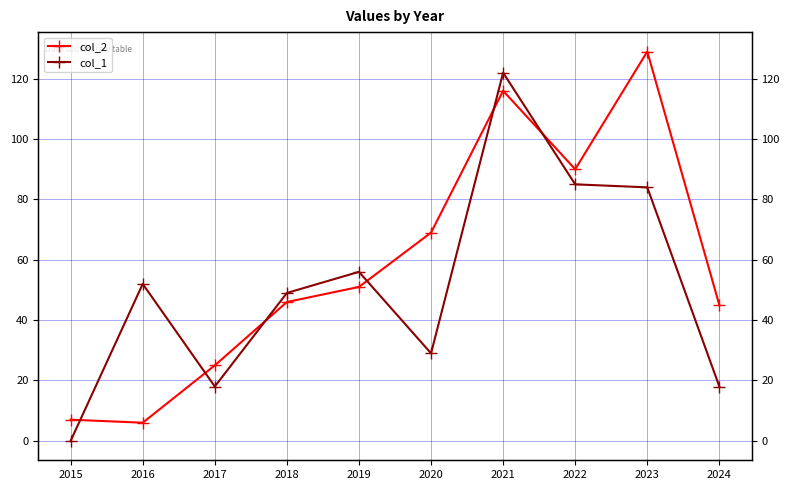

What is the difference between the maximum and minimum values in the col_1 series?

122